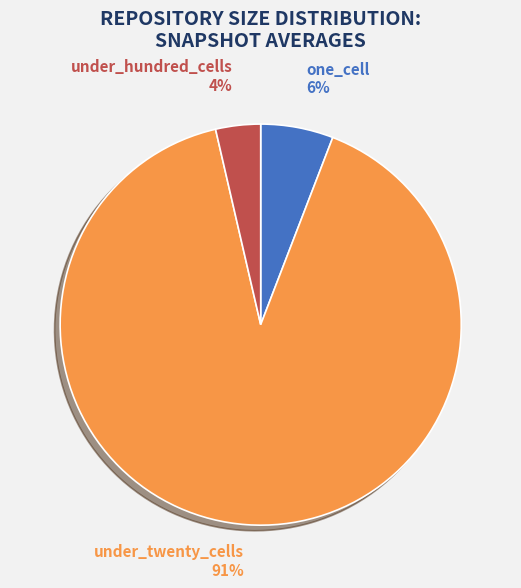

Is there any slice that represents more than half of the pie?

Yes